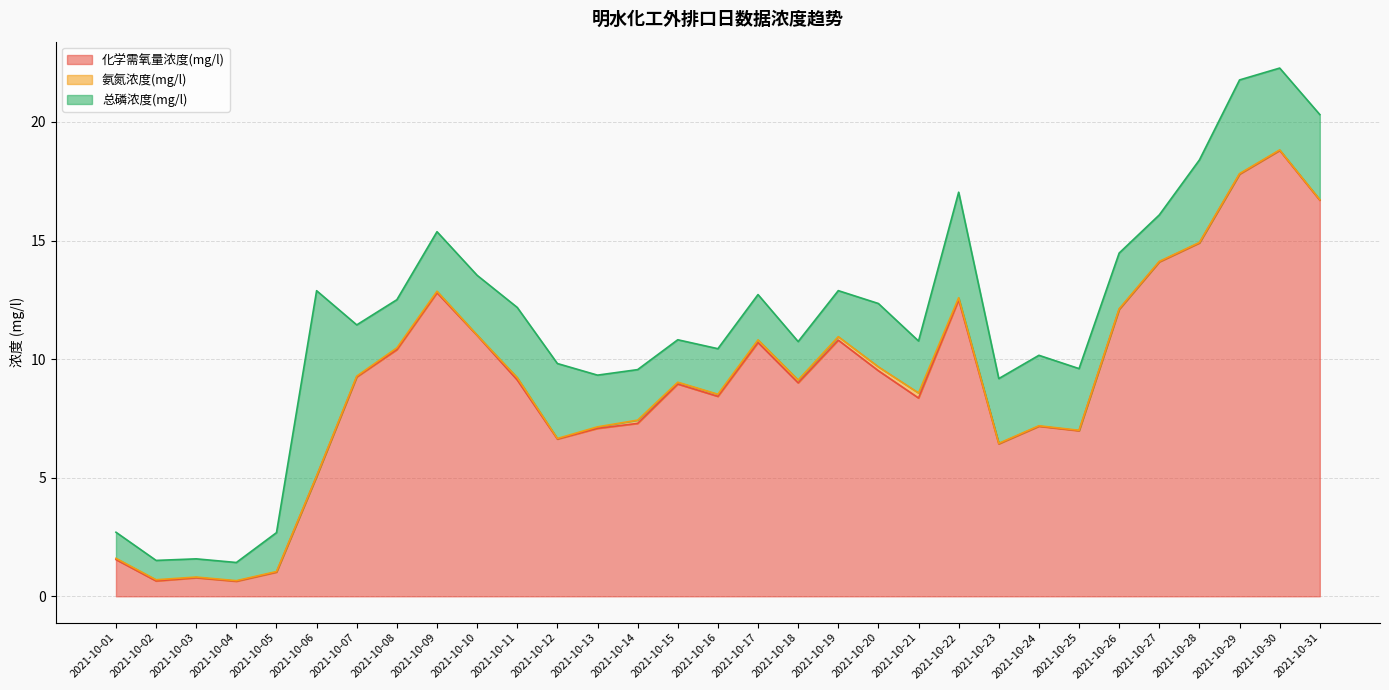

Which series changed the most between 2021-10-03 and 2021-10-18?

化学需氧量浓度(mg/l)